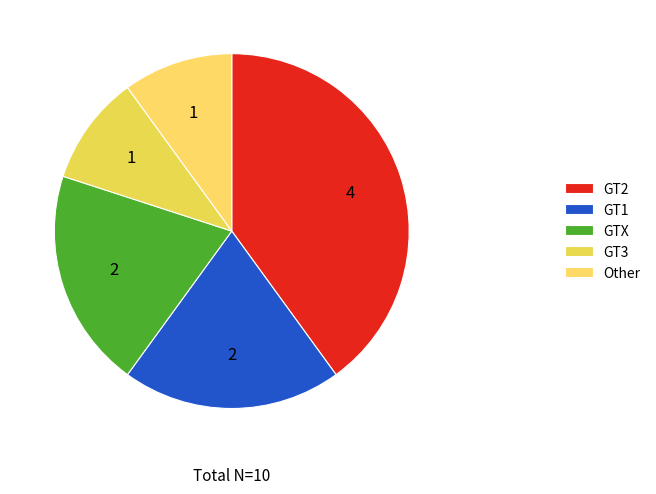

Is it true that GTX is 35% of the pie?

False